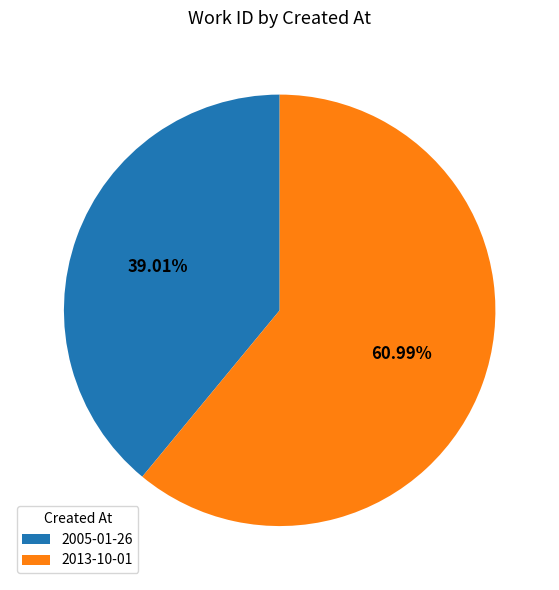

Which slice is the largest?

2013-10-01